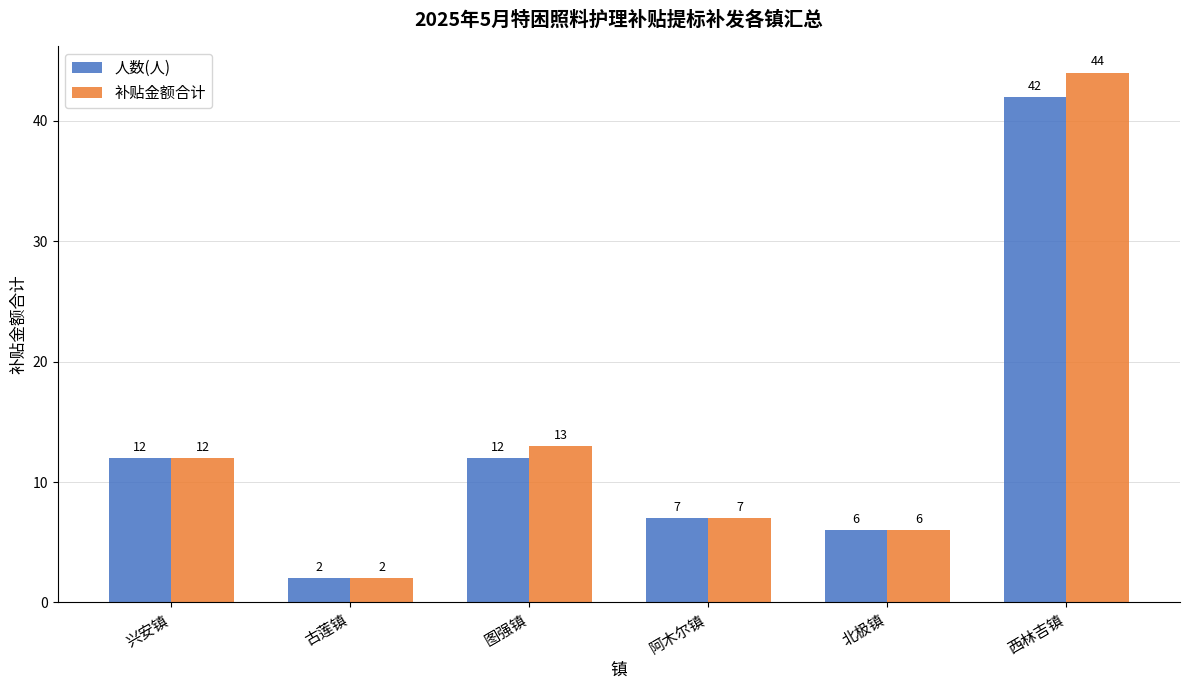

Reading left to right, transcribe all the data shown in this chart.

人数(人): 12	2	12	7	6	42
补贴金额合计: 12	2	13	7	6	44